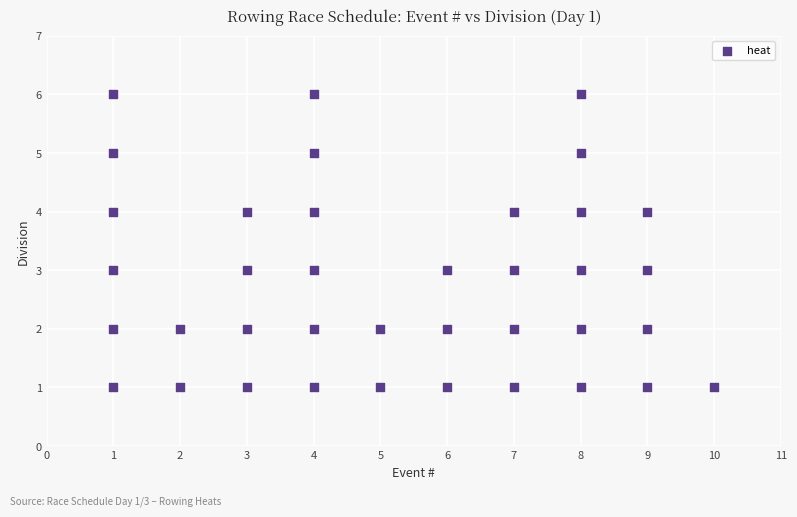

What is the range of Y values (max minus min)?

5